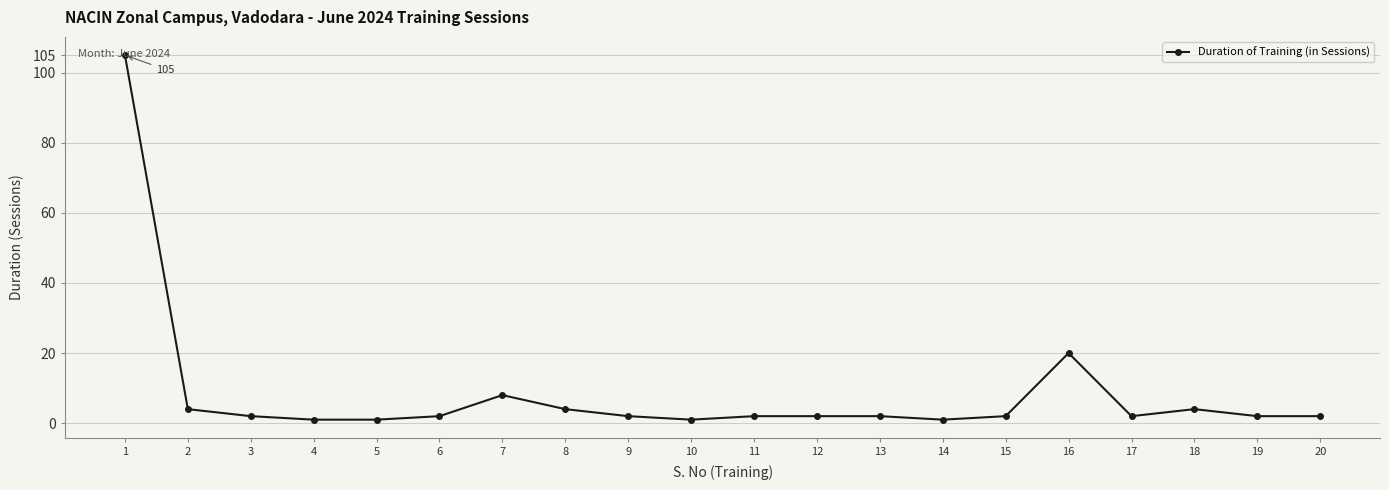

Between 2 and 13, which is larger?

2